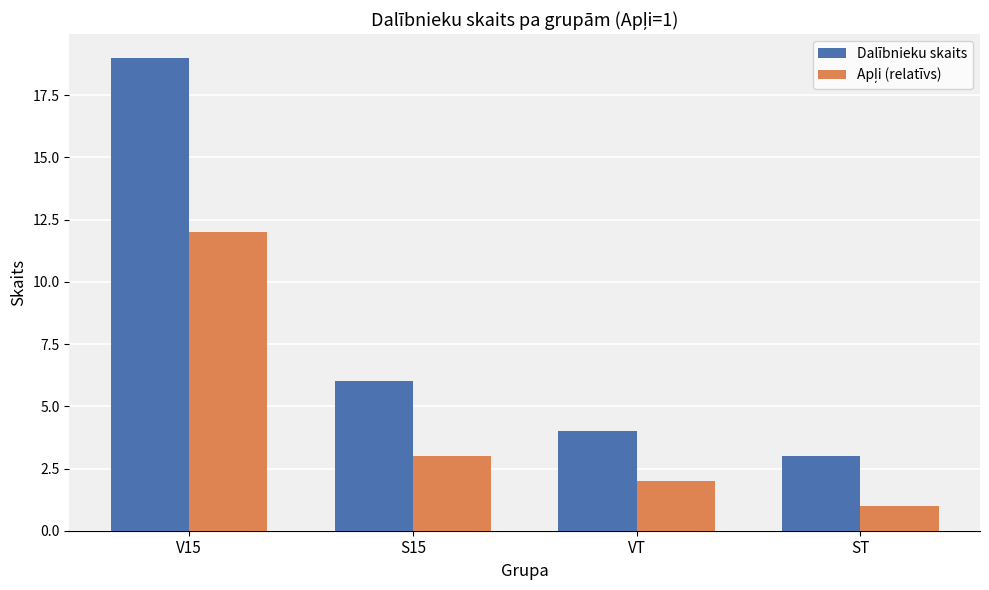

Which series has the widest spread of values?

Dalībnieku skaits